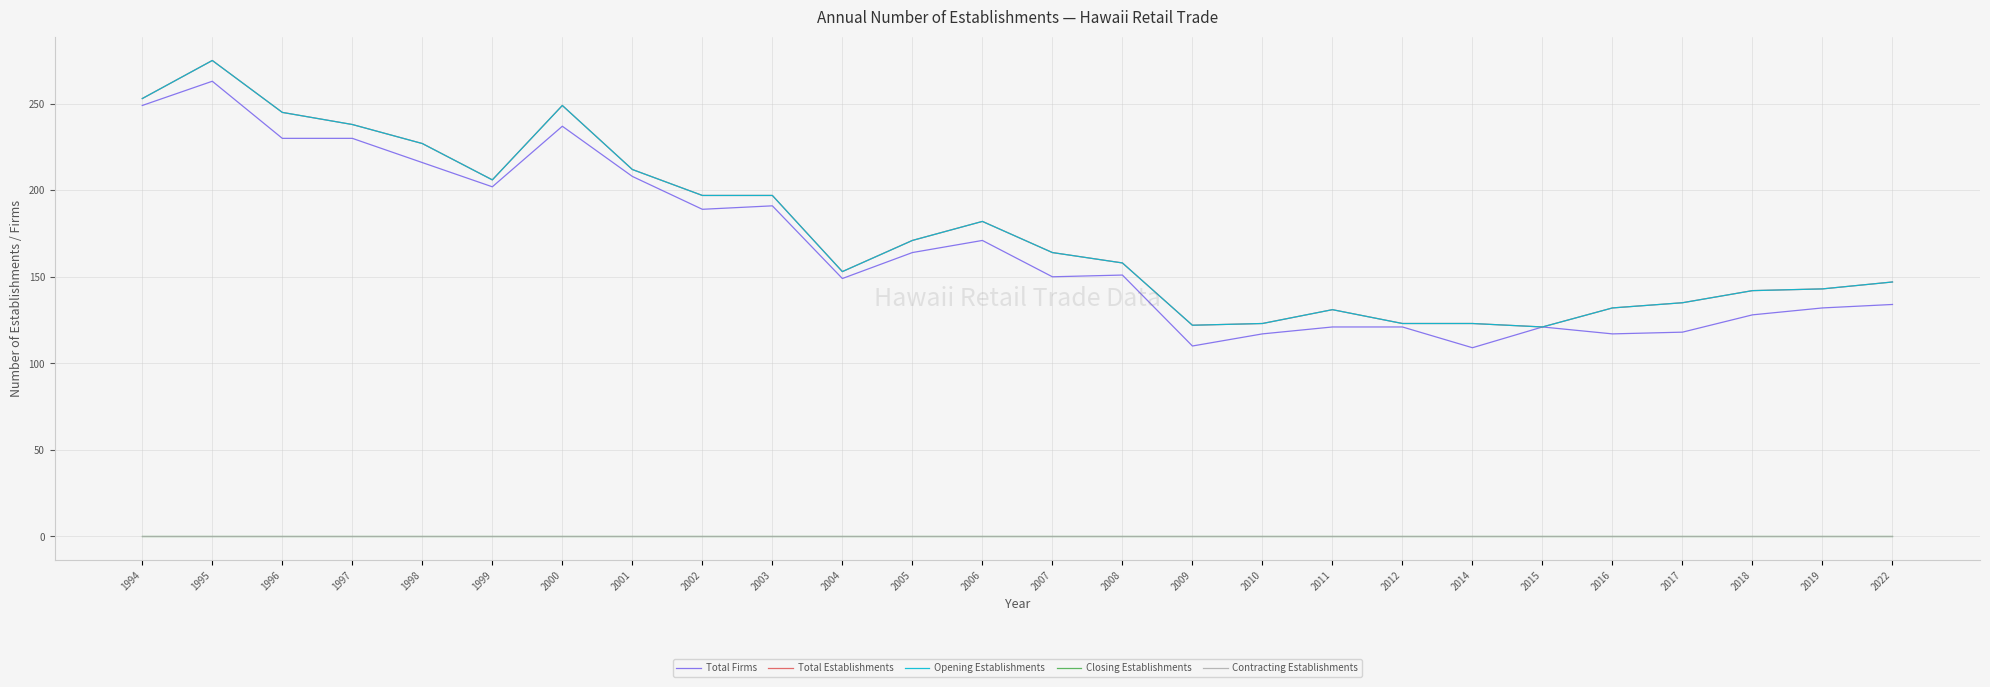

At which category is the sum across all series the highest?

1995